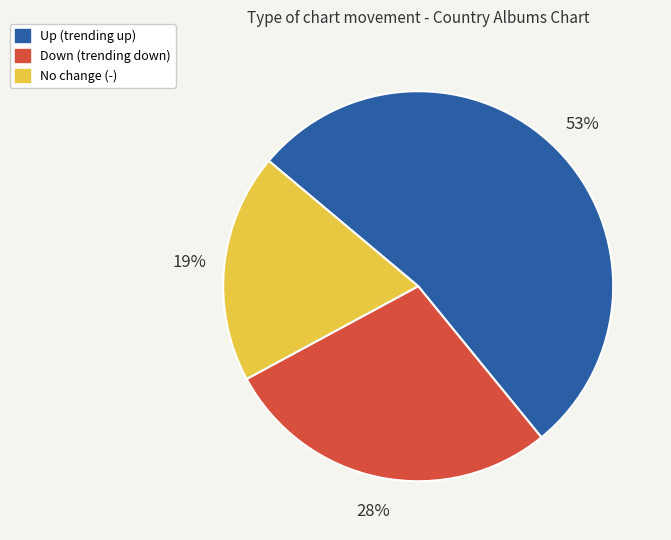

Is it true that No change (-) is 19% of the pie?

True